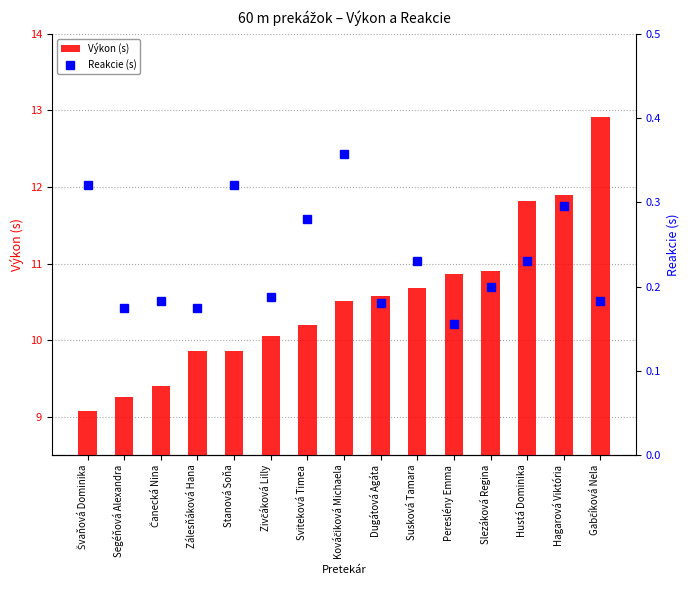

Reading left to right, what are all the values shown in this chart?

Výkon (s): Švaňová Dominika=9.1	Segéňová Alexandra=9.3	Čanecká Nina=9.4	Zálesňáková Hana=9.9	Stanová Soňa=9.9	Zivčáková Lilly=10.1	Sviteková Timea=10.2	Kováčiková Michaela=10.5	Dugátová Agáta=10.6	Susková Tamara=10.7	Pereslény Emma=10.9	Slezáková Regina=10.9	Hustá Dominika=11.8	Hagarová Viktória=11.9	Gabčíková Nela=12.9
Reakcie (s): Švaňová Dominika=0.3	Segéňová Alexandra=0.2	Čanecká Nina=0.2	Zálesňáková Hana=0.2	Stanová Soňa=0.3	Zivčáková Lilly=0.2	Sviteková Timea=0.3	Kováčiková Michaela=0.4	Dugátová Agáta=0.2	Susková Tamara=0.2	Pereslény Emma=0.2	Slezáková Regina=0.2	Hustá Dominika=0.2	Hagarová Viktória=0.3	Gabčíková Nela=0.2